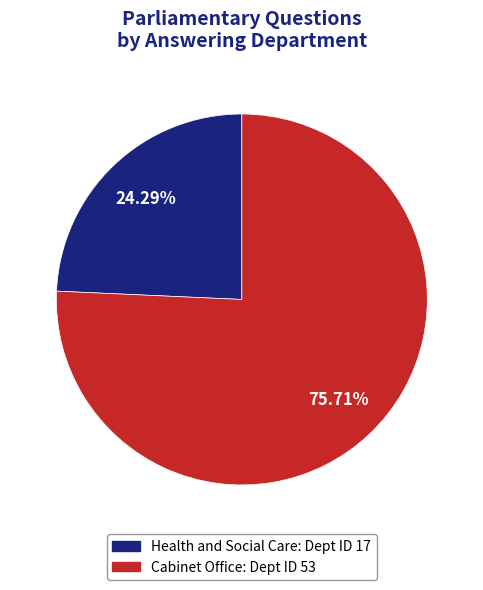

To the nearest percent, what percentage of the pie is Cabinet Office?

76%